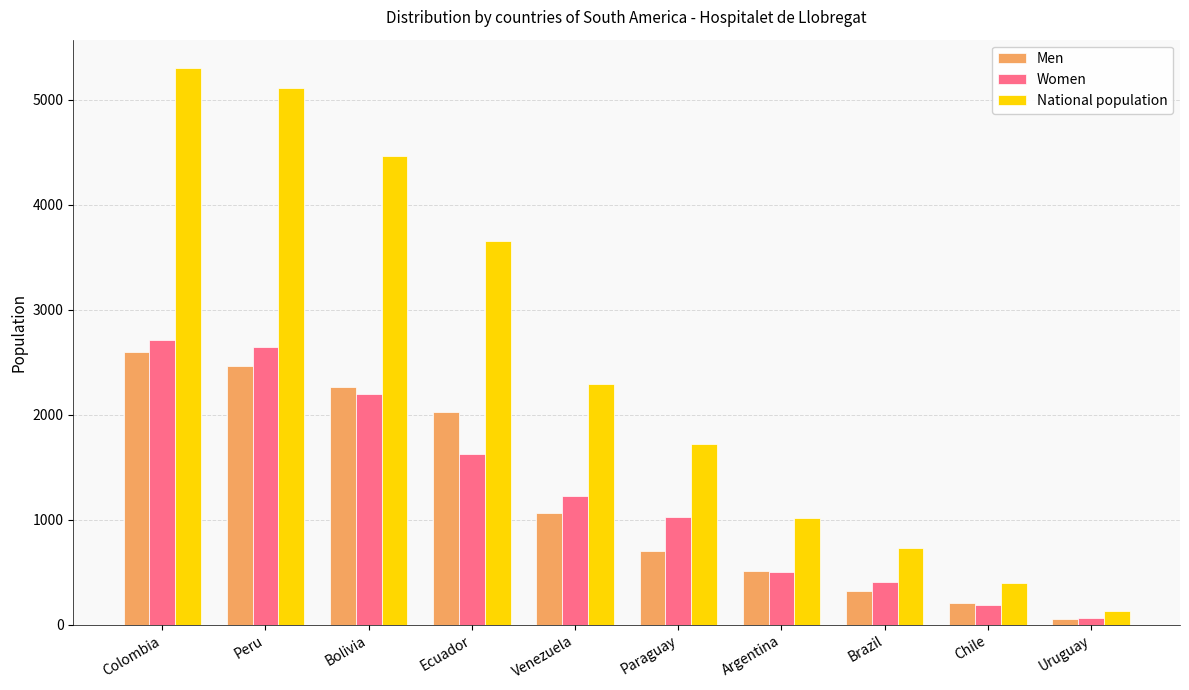

Rank the series by their maximum value, from lowest to highest.

Men, Women, National population